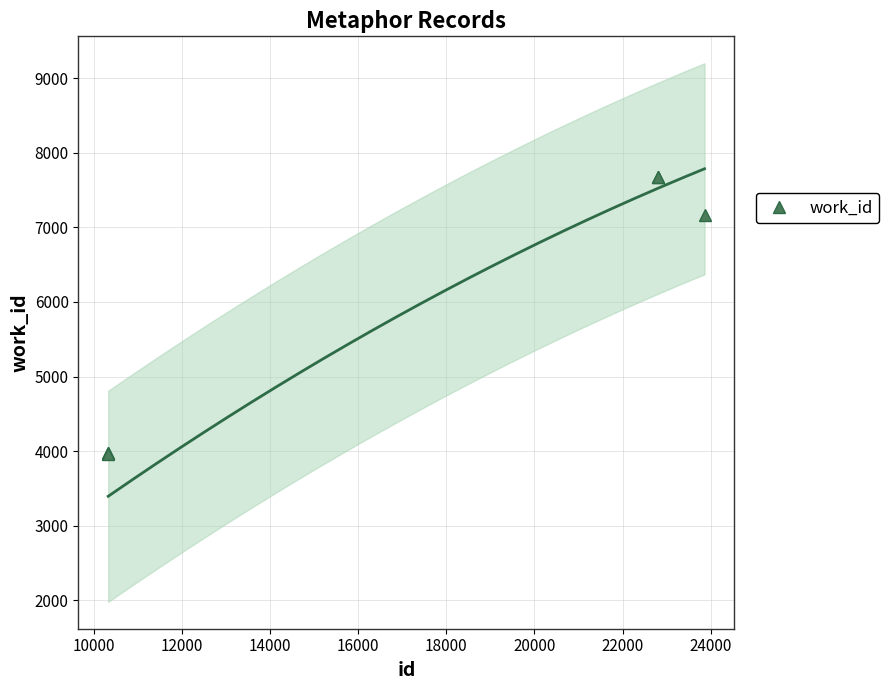

What is the value of the work_id point at the 3rd from the left?

3963